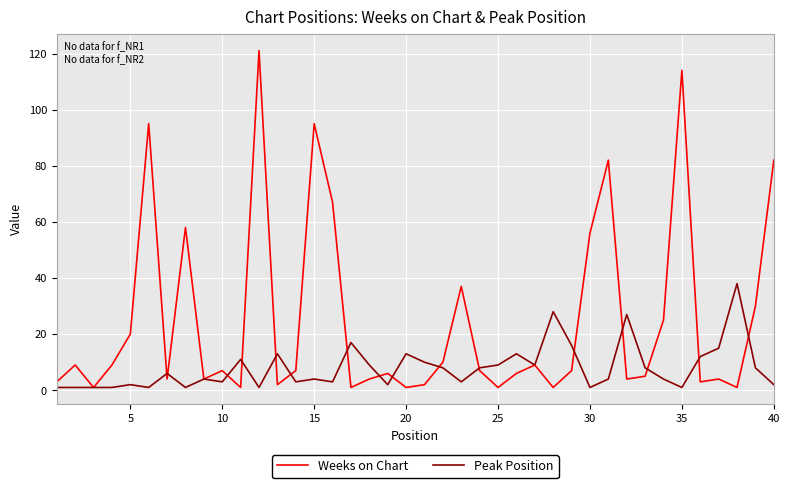

Does the chart display data point markers on the line(s)?

No